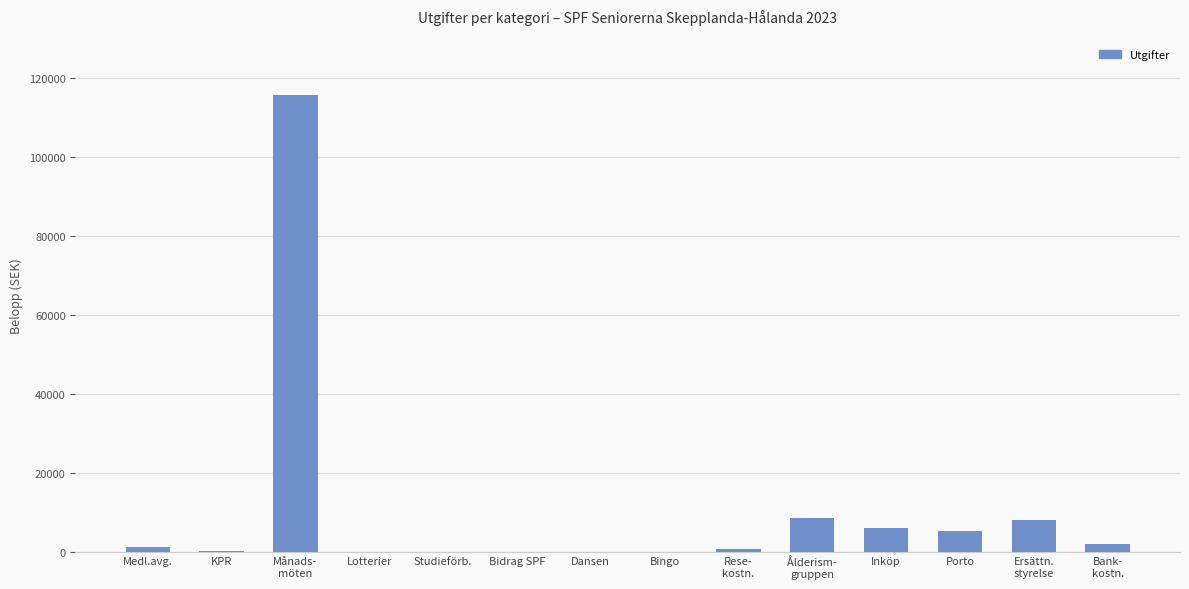

What is the sum of all values?

147589